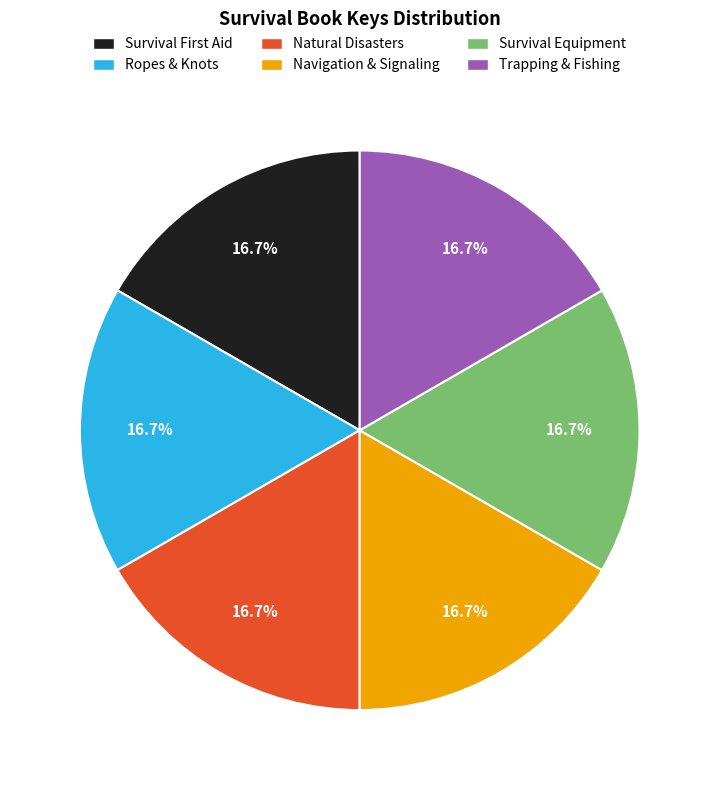

What is the ratio of the value at Trapping & Fishing to the value at Navigation & Signaling?

1.0